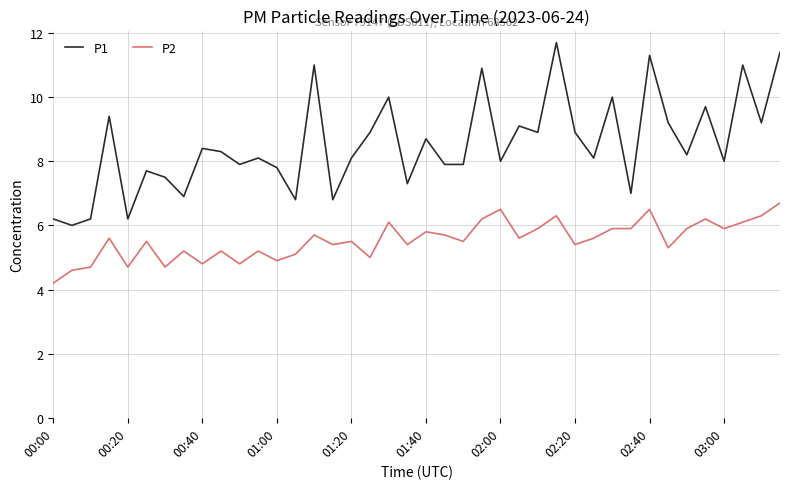

List the series in order of their overall mean, highest first.

P1, P2